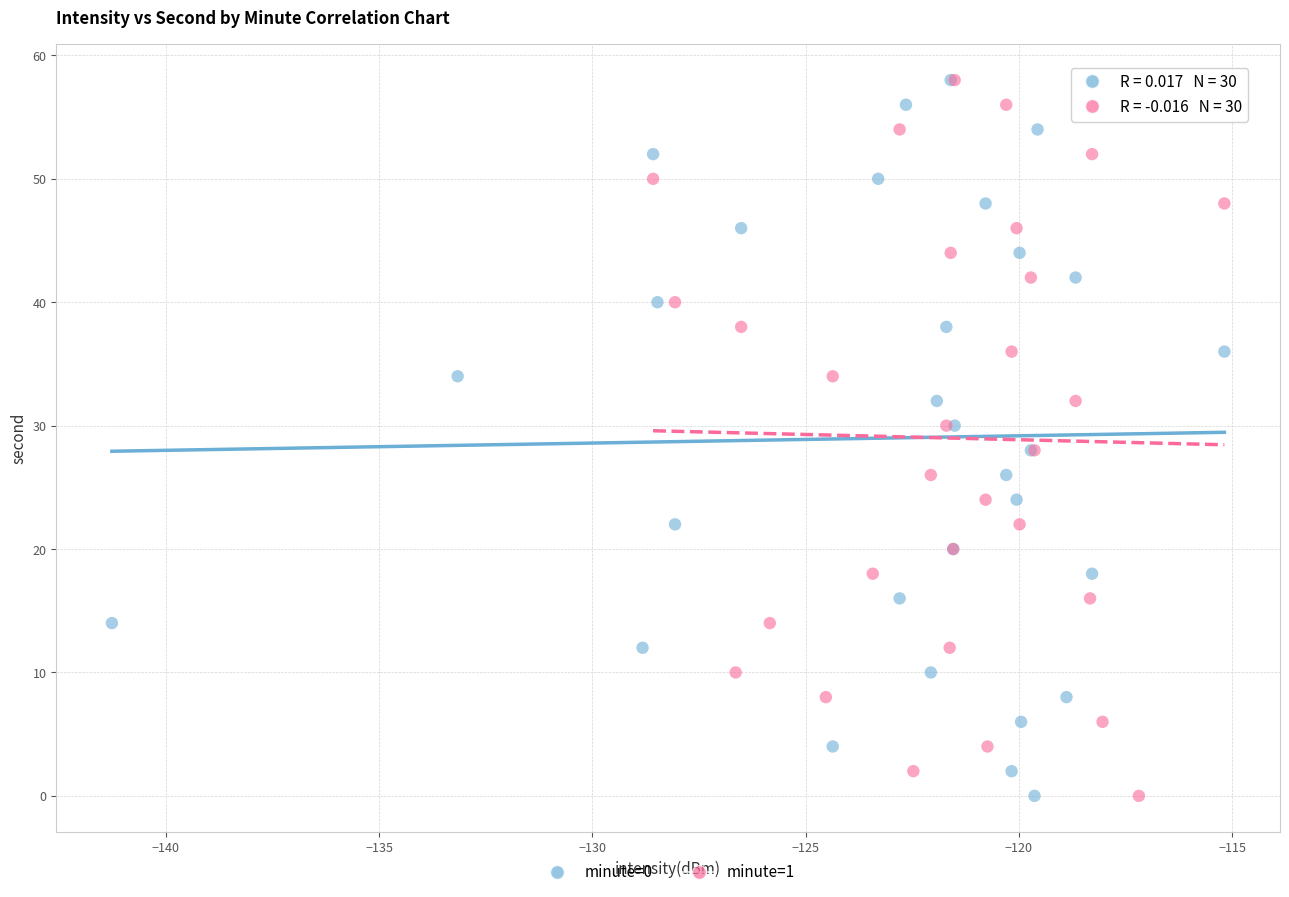

What are all the series names shown in the legend?

minute=0, minute=1